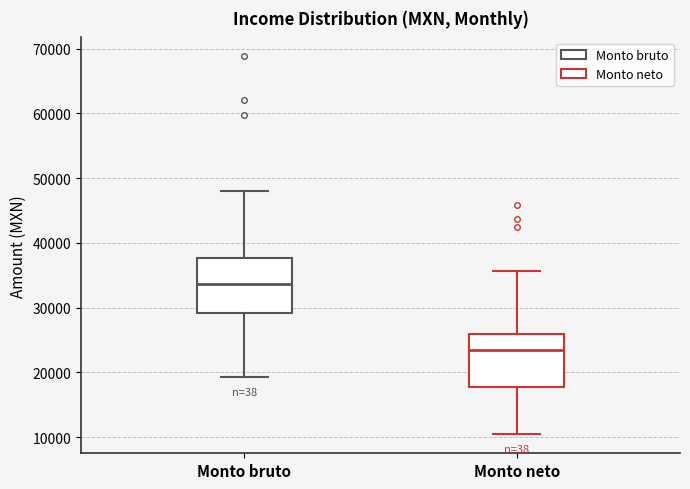

Reading left to right, read every box against the y-axis: the position of its median line, the range the box covers, and the ends of its whiskers. The values are not printed on the chart, so give them approximately, as read against the axis.

Monto bruto: median 34000, box 29000 to 38000, whiskers 19000 to 48000
Monto neto: median 23000, box 18000 to 26000, whiskers 10000 to 36000